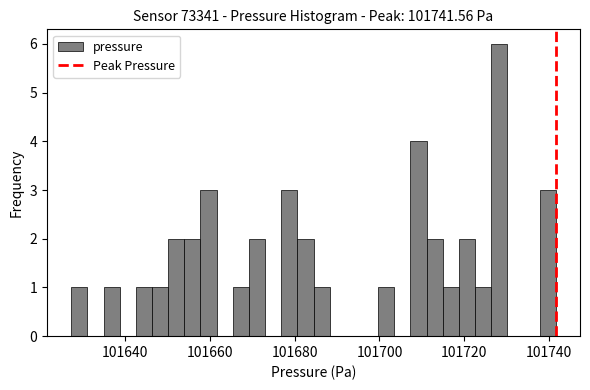

Read against the x-axis, roughly where is the centre of the tallest bar?

101728